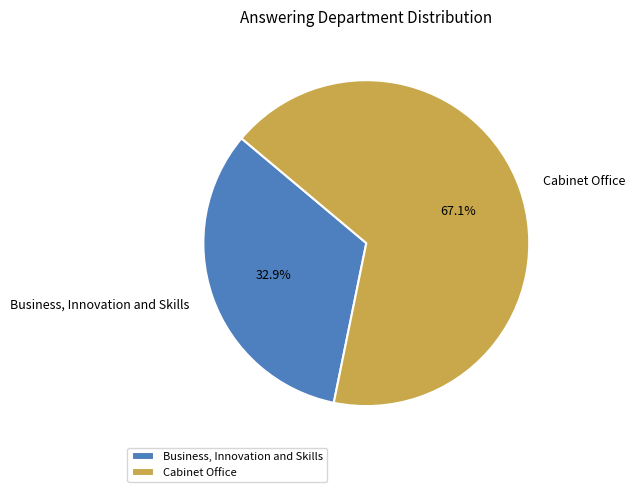

Which slice represents more than half of the pie?

Cabinet Office